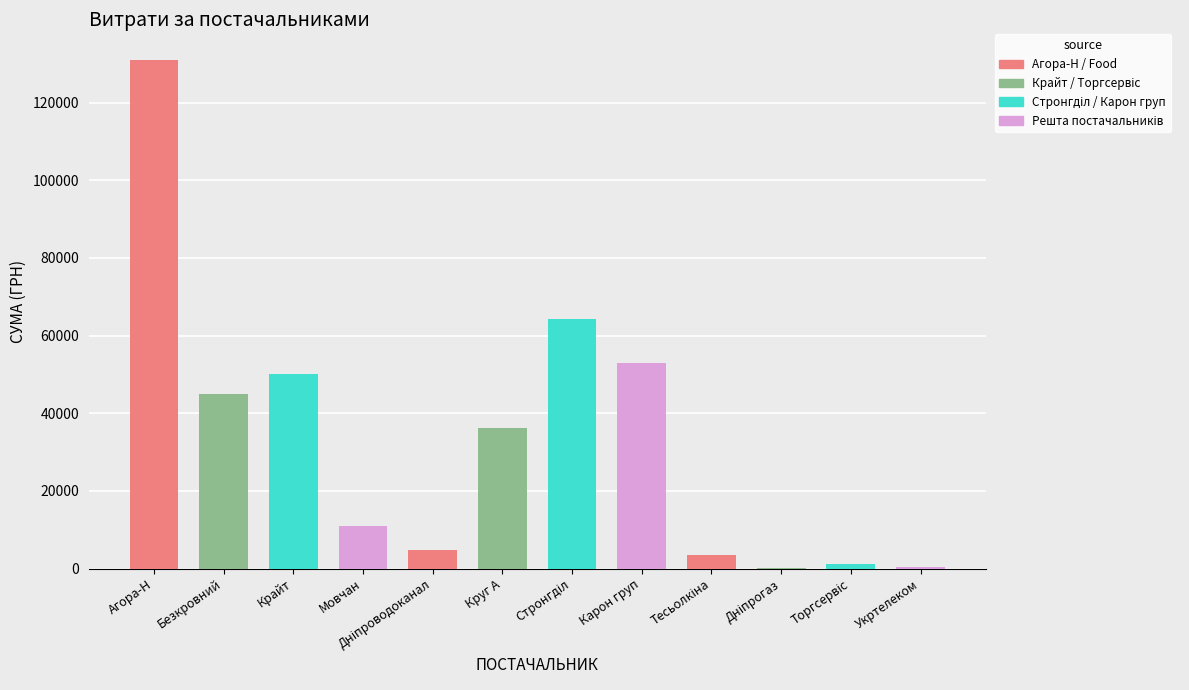

Are the bars grouped side by side (vs. stacked)?

No